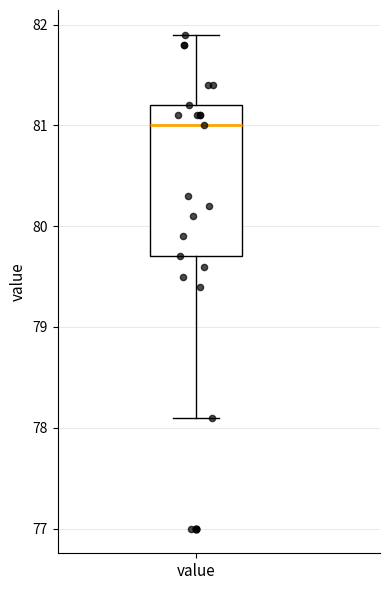

Transcribe this box plot: give where the median line is, the range the box spans, and where the two whiskers end, as read against the y-axis. The values are not printed on the chart, so give them approximately, as read against the axis.

median 81.0, box 79.7 to 81.2, whiskers 78.1 to 81.9